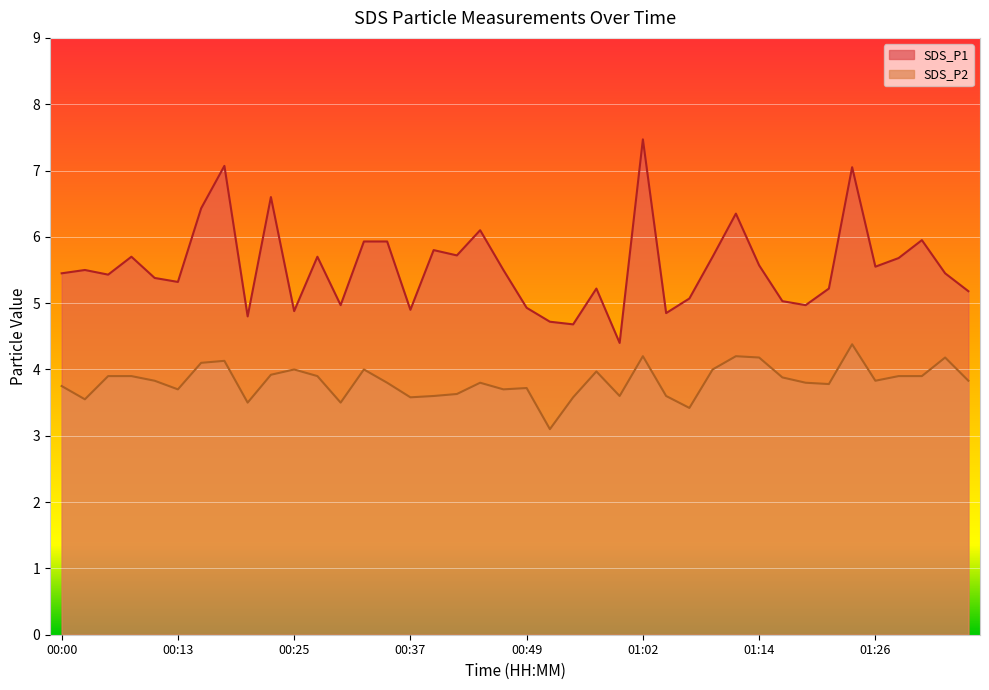

Does the chart display data point markers on the line(s)?

No